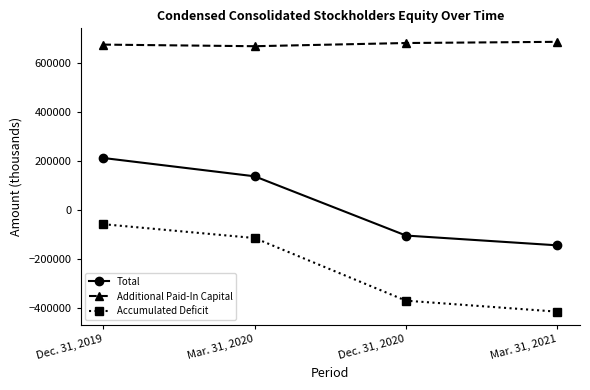

What is the label of the 3rd point from the right?

Mar. 31, 2020